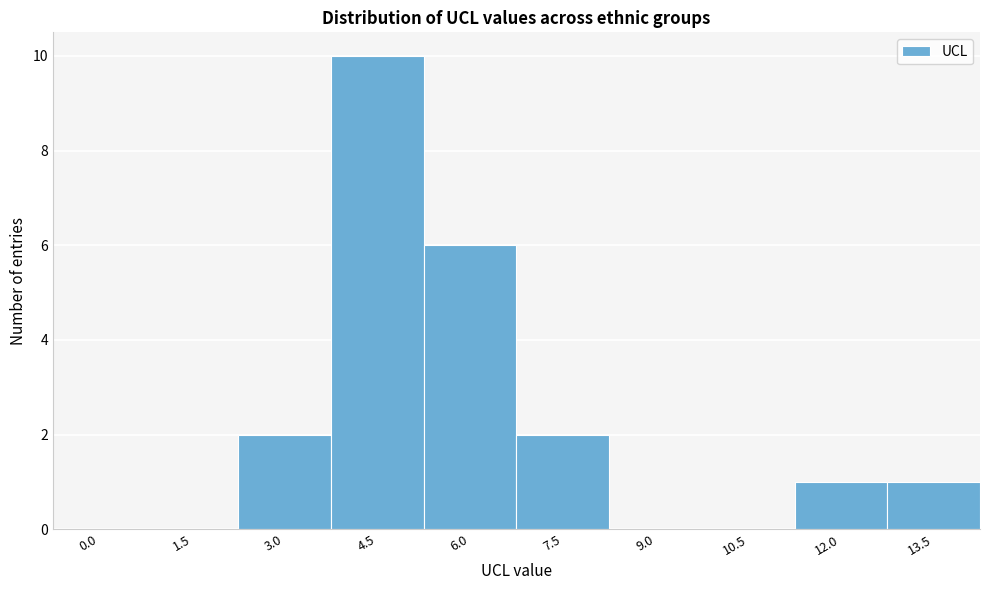

Reading right to left, what are all the values shown in this chart?

13.5=1	12.0=1	10.5=0	9.0=0	7.5=2	6.0=6	4.5=10	3.0=2	1.5=0	0.0=0